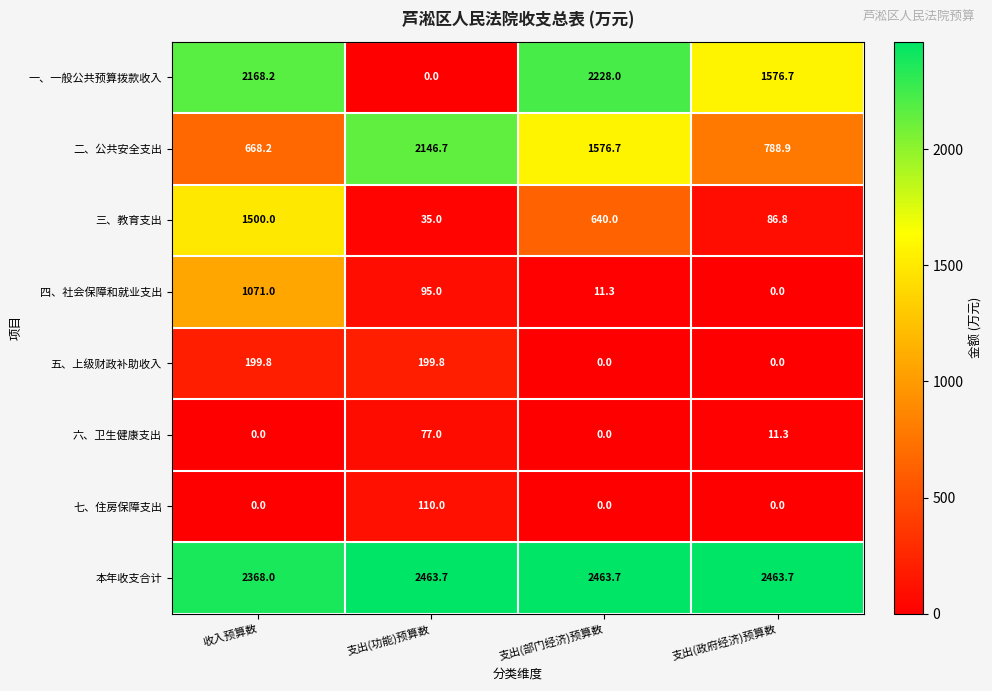

Is it true that 四、社会保障和就业支出 equals 630.3 at 支出(政府经济)预算数?

False